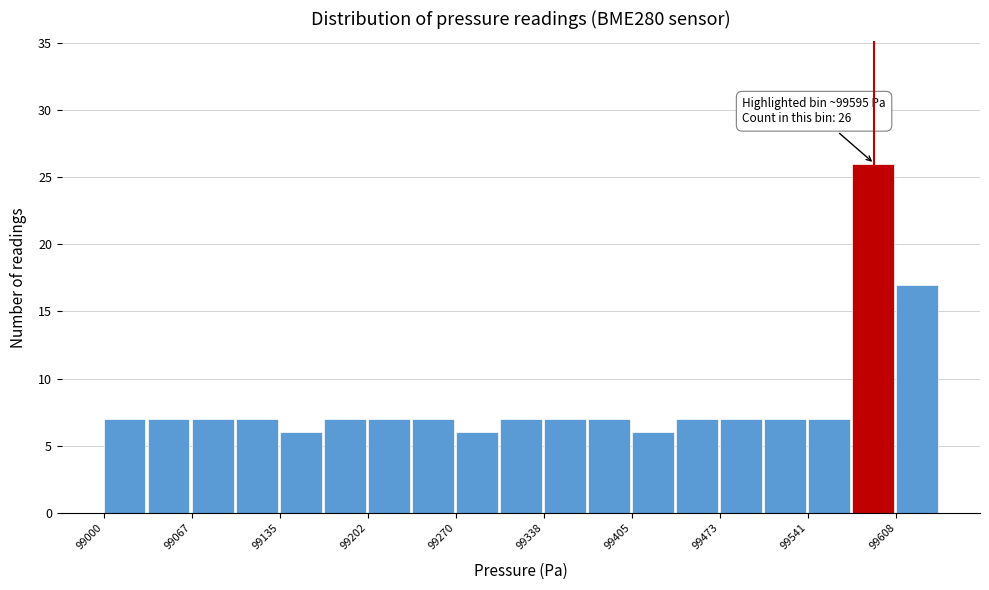

Read against the x-axis, roughly where is the centre of the tallest bar?

99590